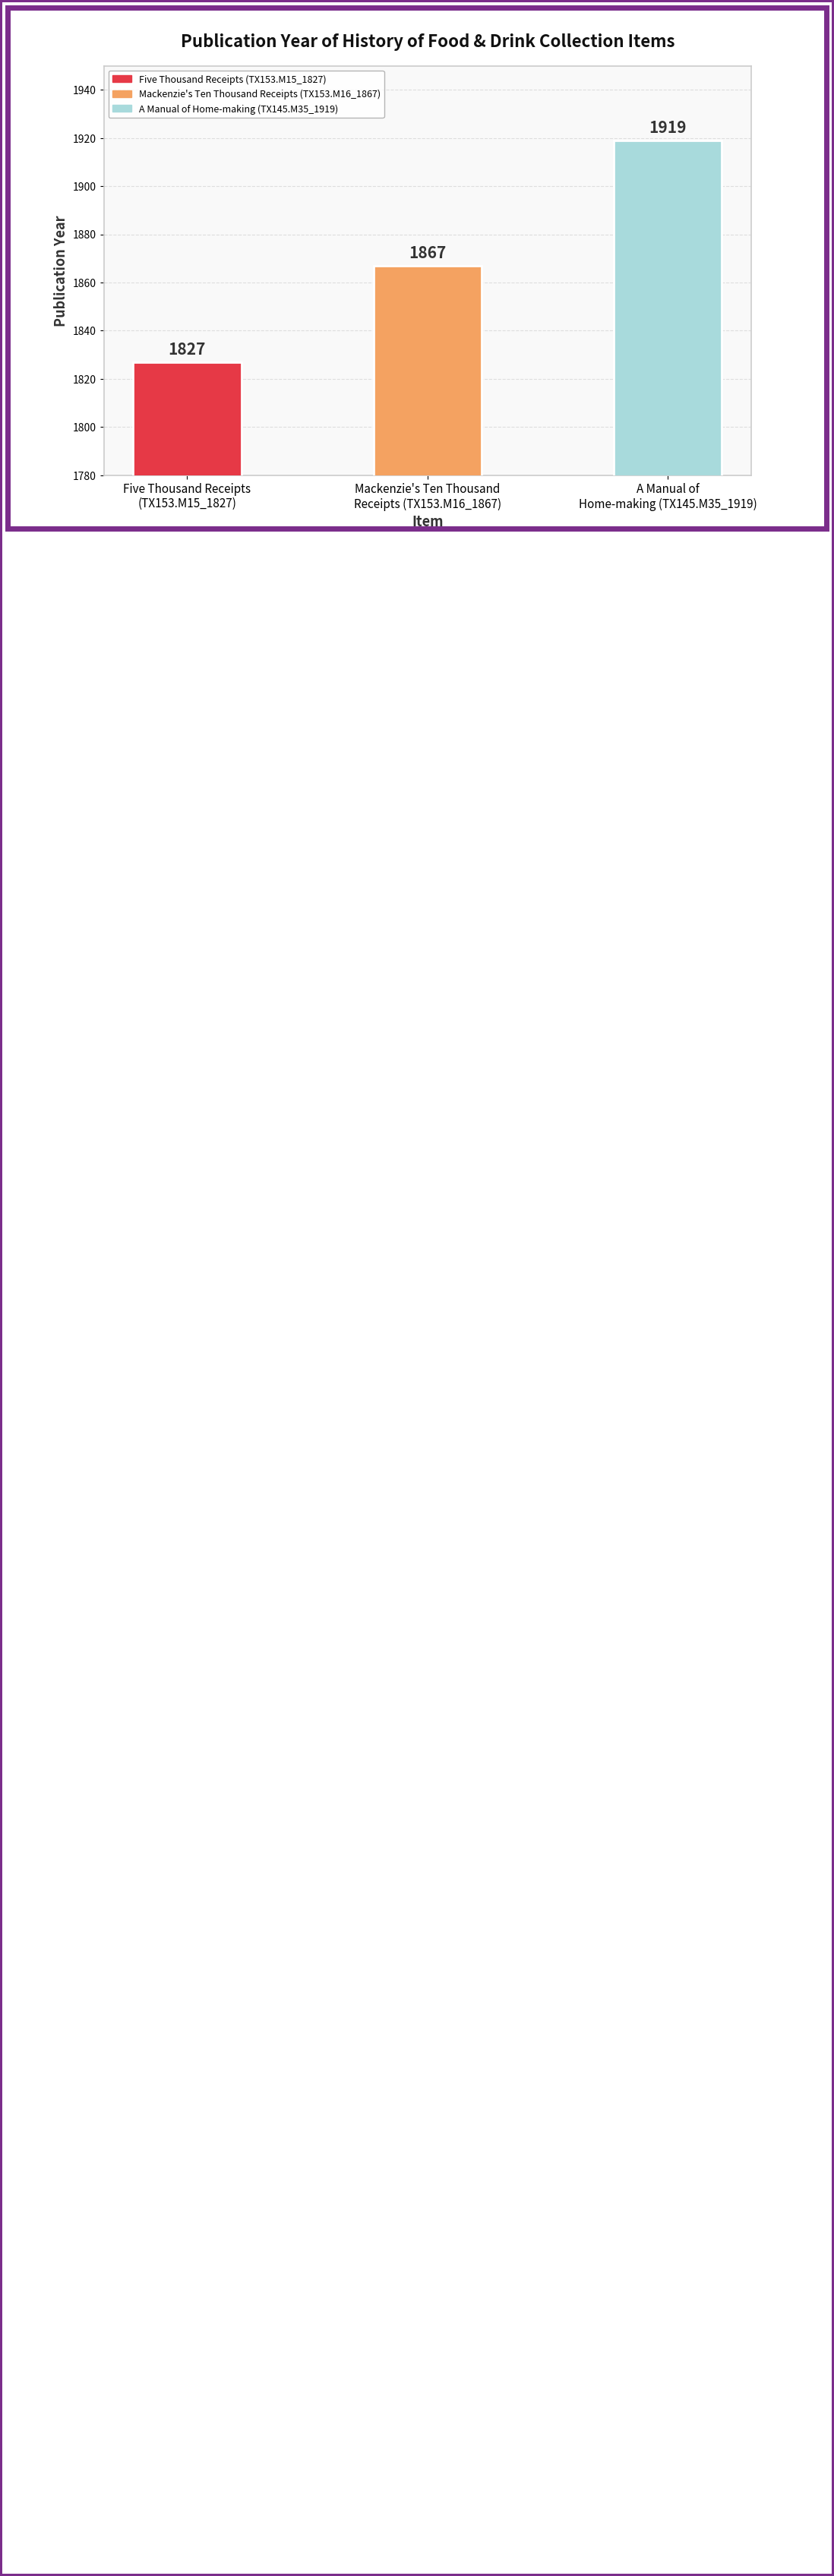

What is the difference between the maximum and minimum values?

92